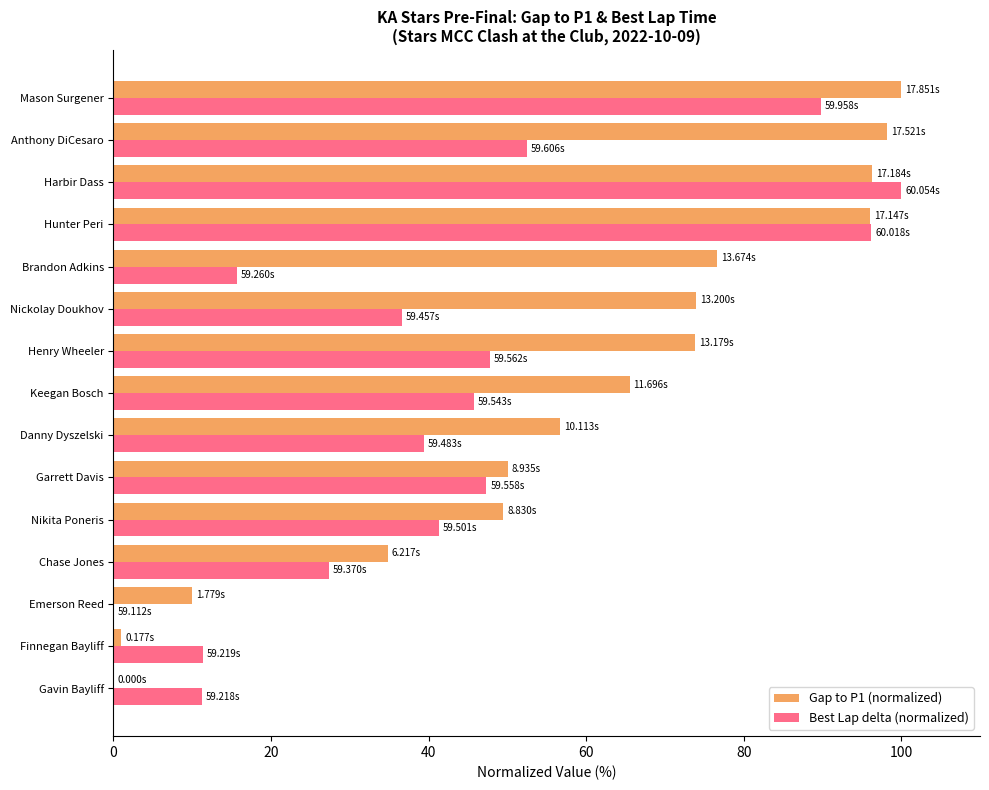

Which series changed the most between Gavin Bayliff and Anthony DiCesaro?

Gap to P1 (normalized)